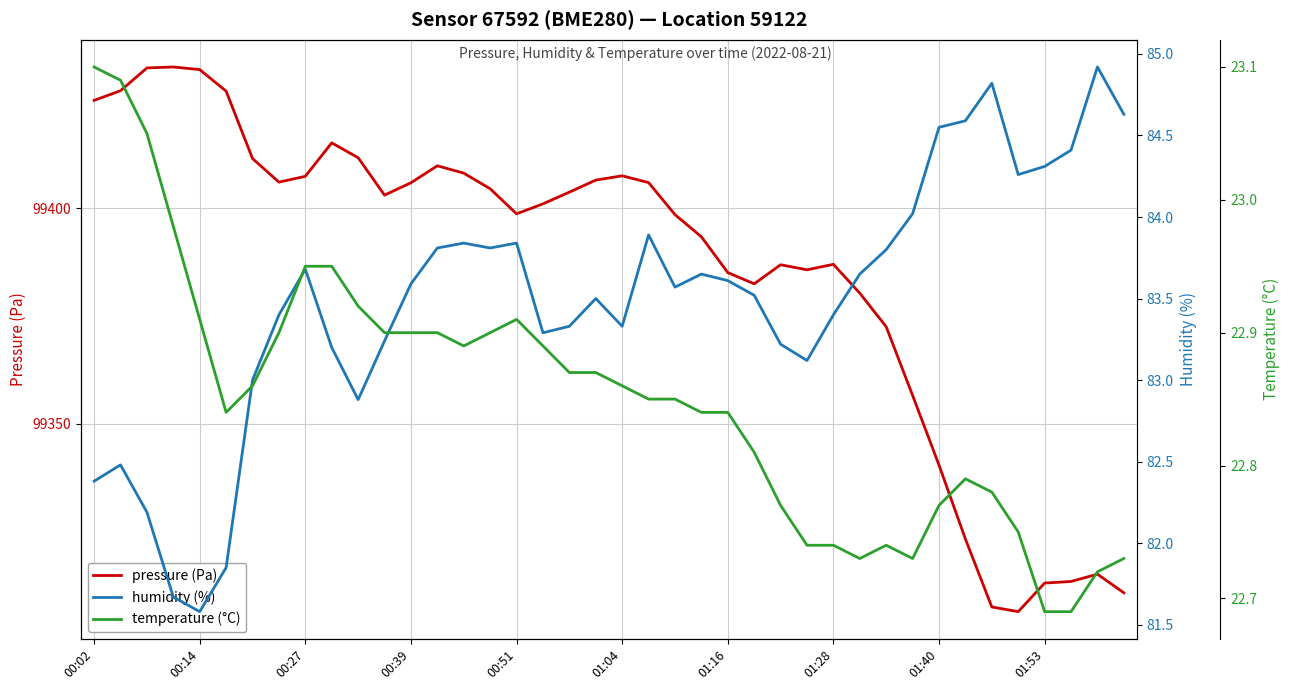

What position from the right is 00:02?

40